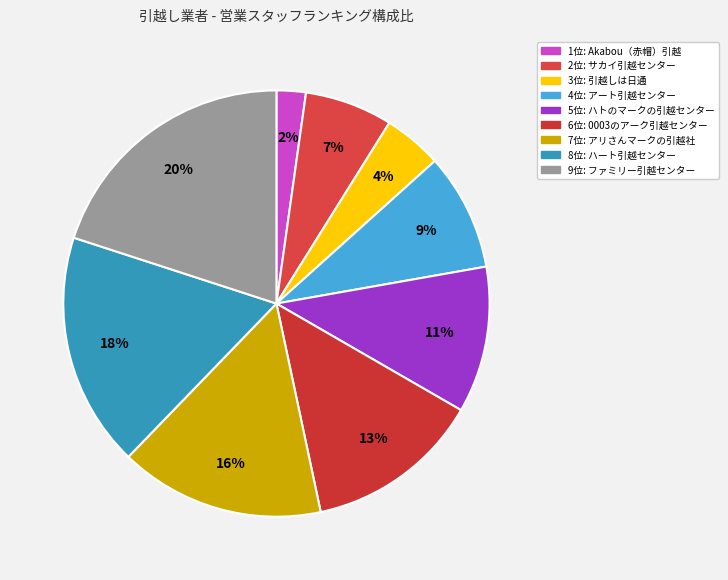

Which slice is the smallest?

1位: Akabou（赤帽）引越